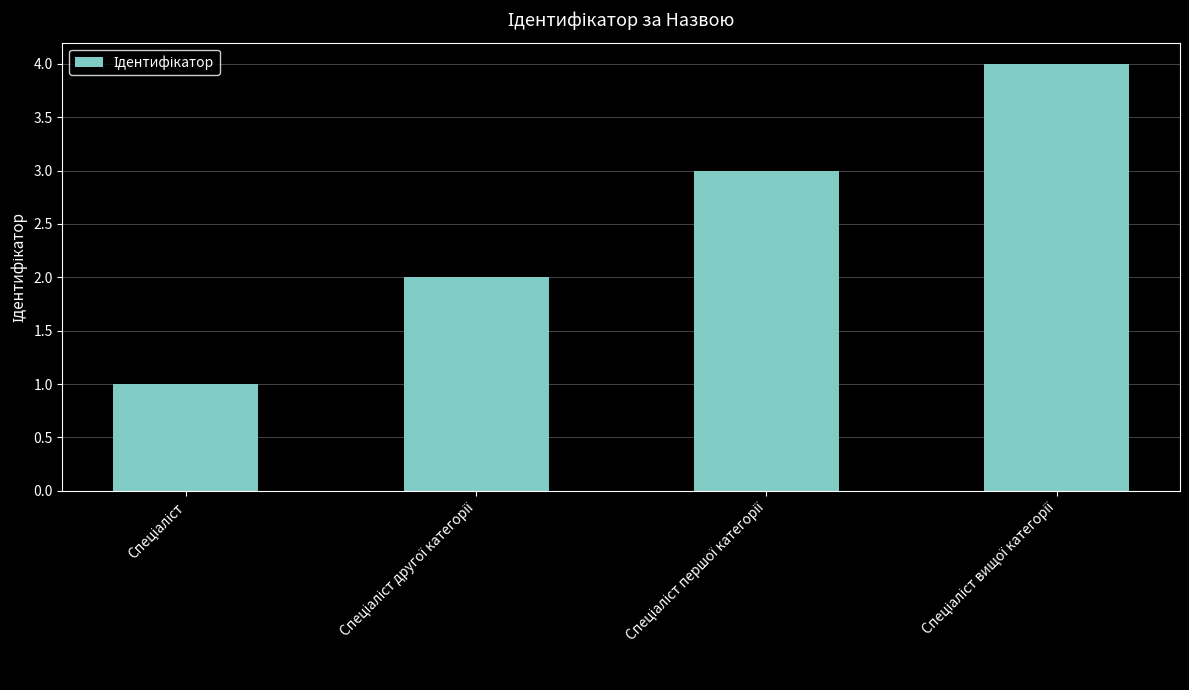

What is the difference between the maximum and minimum values?

3